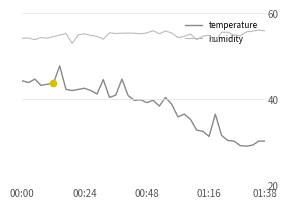

Is the value of temperature at 11 greater than the value of humidity at 27?

No